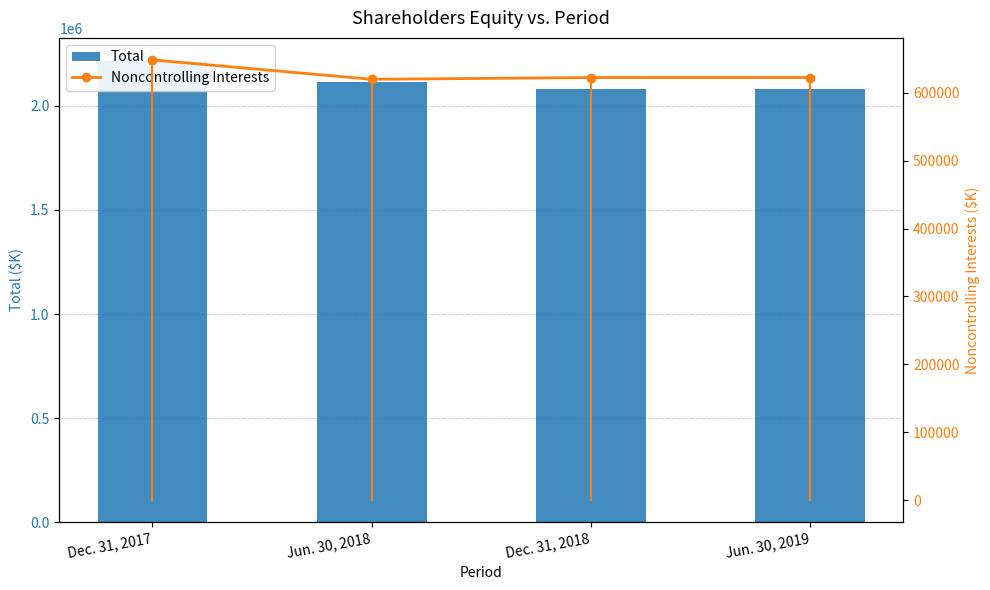

What is the value of the Noncontrolling Interests bar at the 2nd from the left?

619874